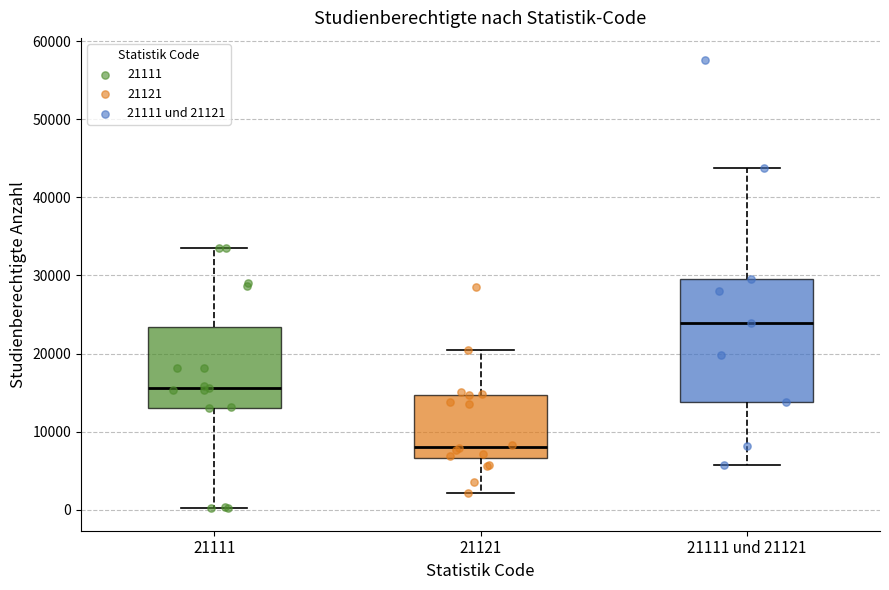

Where is the lower edge of the box for 21121 on the y-axis? The values are not printed on the chart, so give them approximately, as read against the axis.

7000